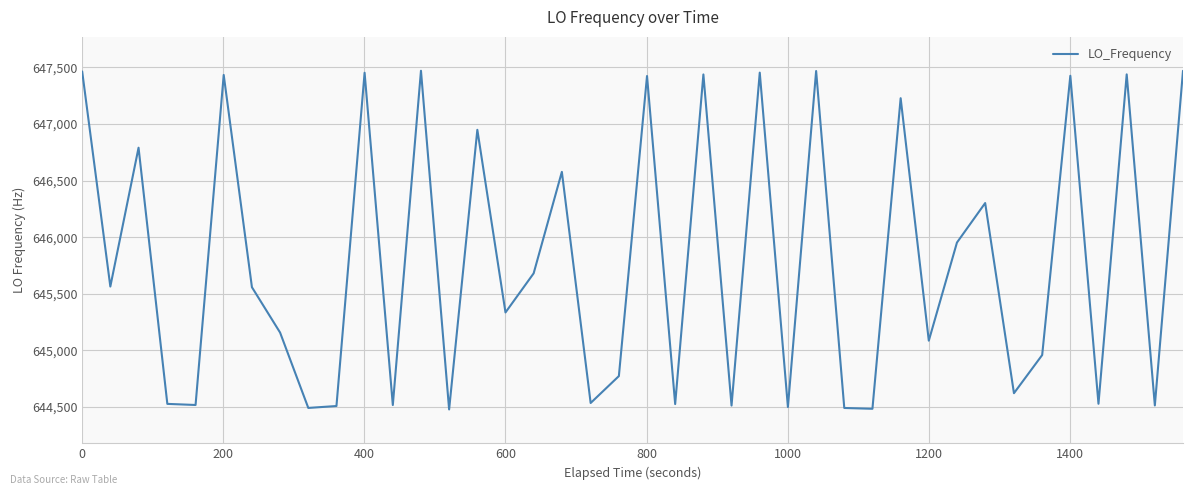

What is the greatest value displayed?

647471.2